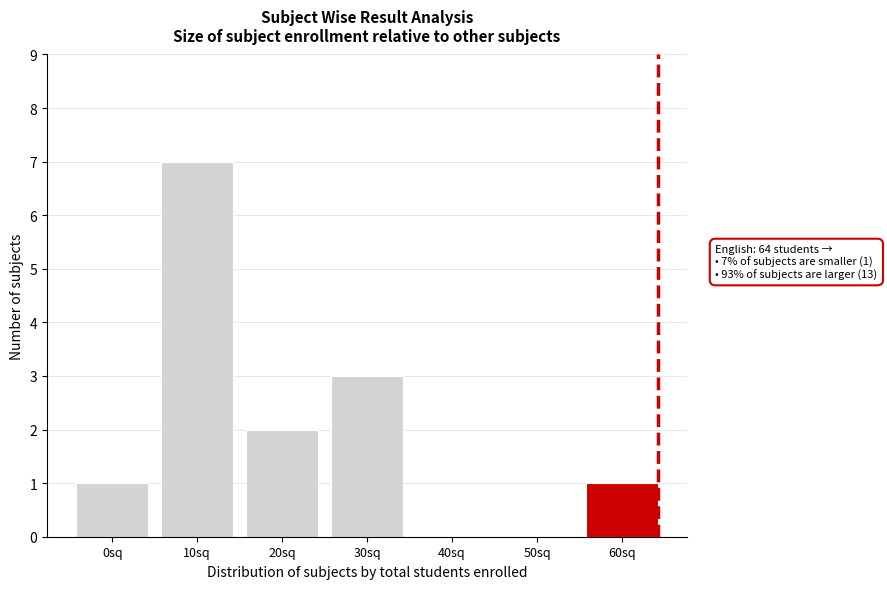

Reading left to right, list all the values displayed in this chart.

0sq=1	10sq=7	20sq=2	30sq=3	40sq=0	50sq=0	60sq=1